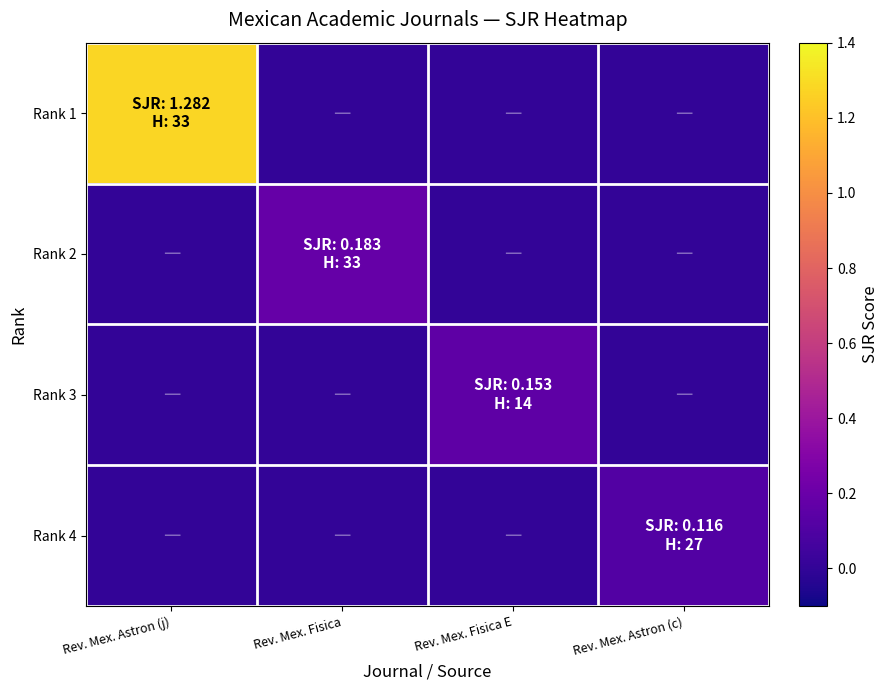

At how many categories does at least one series exceed 1?

1